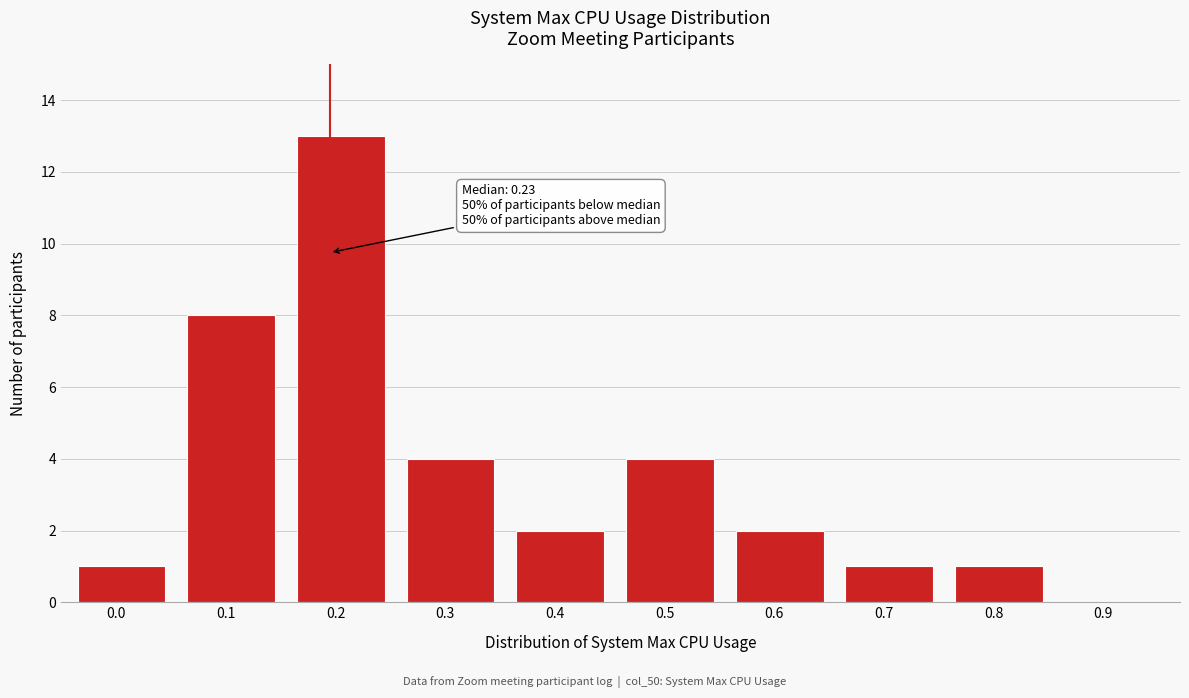

Reading right to left, transcribe all the data shown in this chart.

0.9=0	0.8=1	0.7=1	0.6=2	0.5=4	0.4=2	0.3=4	0.2=13	0.1=8	0.0=1